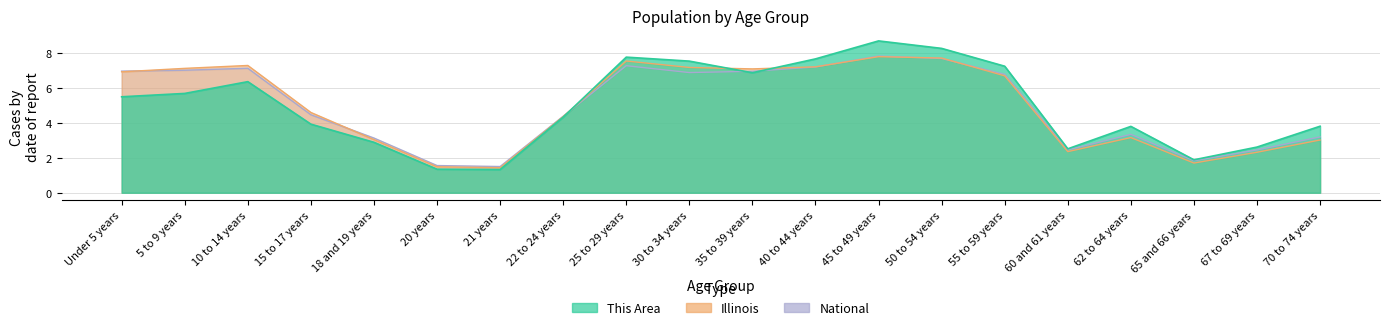

Where is the first local maximum for Illinois?

10 to 14 years